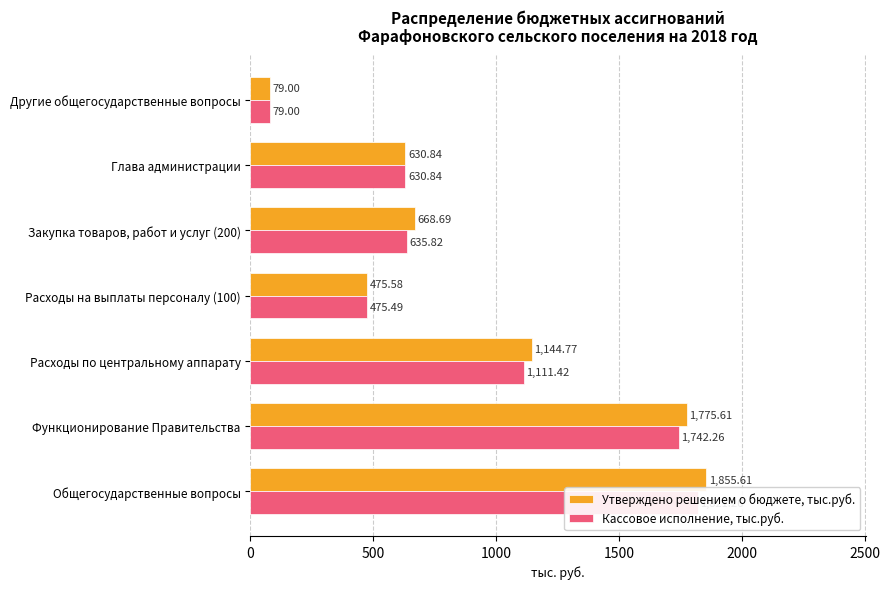

Which series has the widest spread of values?

Утверждено решением о бюджете, тыс.руб.